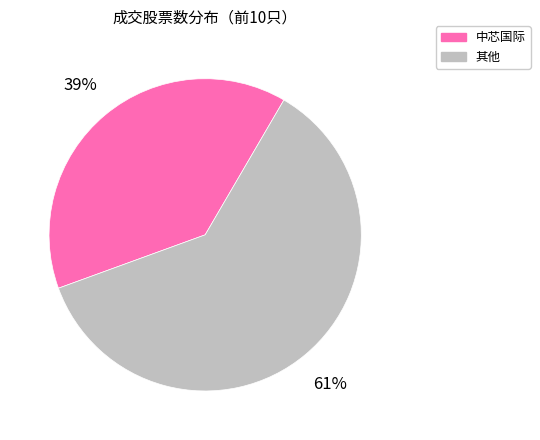

Is there any slice that represents more than half of the pie?

Yes